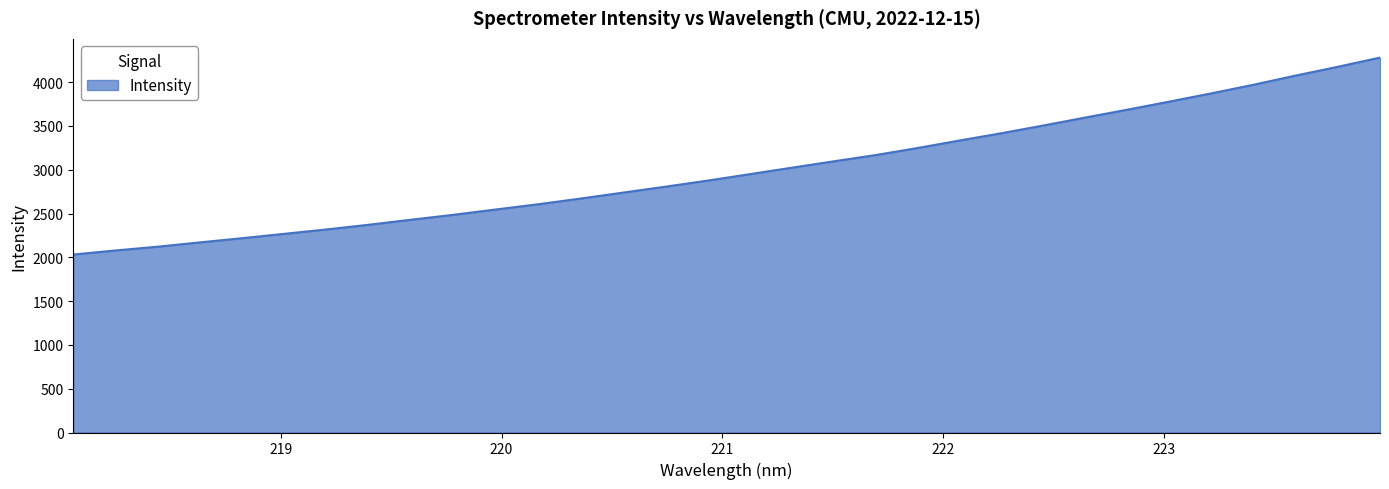

What is the maximum value shown in the chart?

4280.9